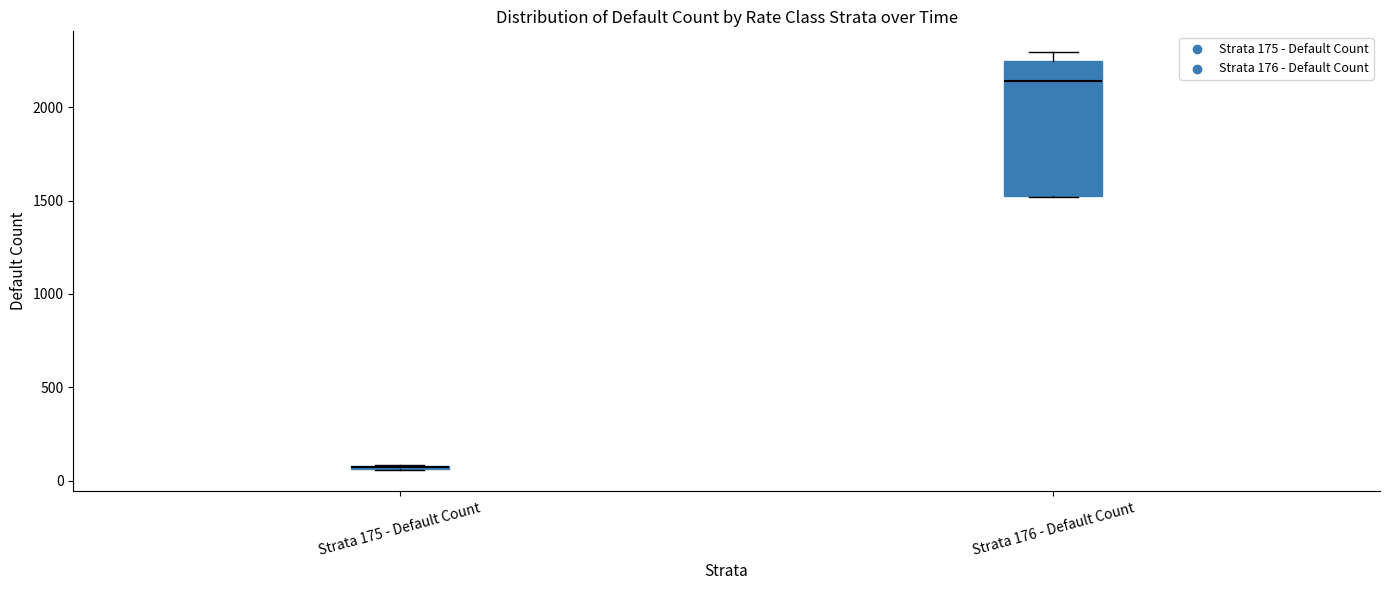

Where does the median line of the box for Strata 176 - Default Count sit on the y-axis? The values are not printed on the chart, so give them approximately, as read against the axis.

2150